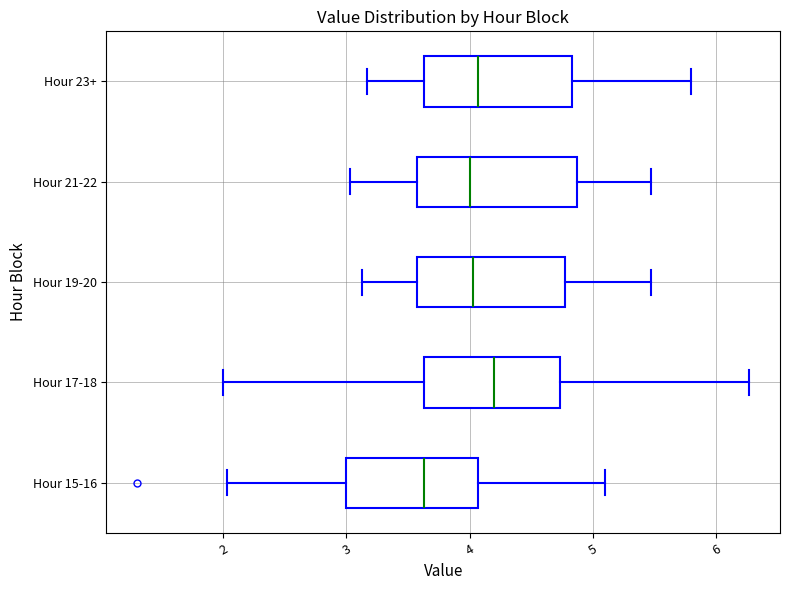

Reading bottom to top, transcribe this box plot: for each box, give where its median line is, the range the box spans, and where its two whiskers end, as read against the x-axis. The values are not printed on the chart, so give them approximately, as read against the axis.

Hour 15-16: median 3.6, box 3.0 to 4.1, whiskers 2.0 to 5.1
Hour 17-18: median 4.2, box 3.6 to 4.7, whiskers 2.0 to 6.3
Hour 19-20: median 4.0, box 3.6 to 4.8, whiskers 3.1 to 5.5
Hour 21-22: median 4.0, box 3.6 to 4.9, whiskers 3.0 to 5.5
Hour 23+: median 4.1, box 3.6 to 4.8, whiskers 3.2 to 5.8